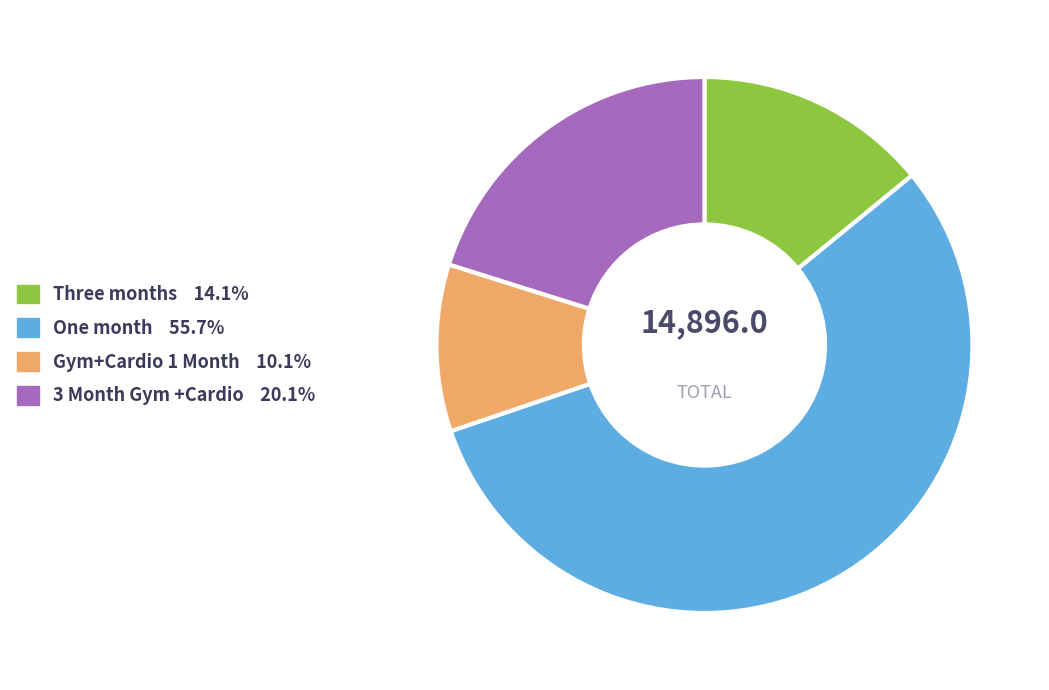

Is the sum of Three months and Gym+Cardio 1 Month greater than half?

No